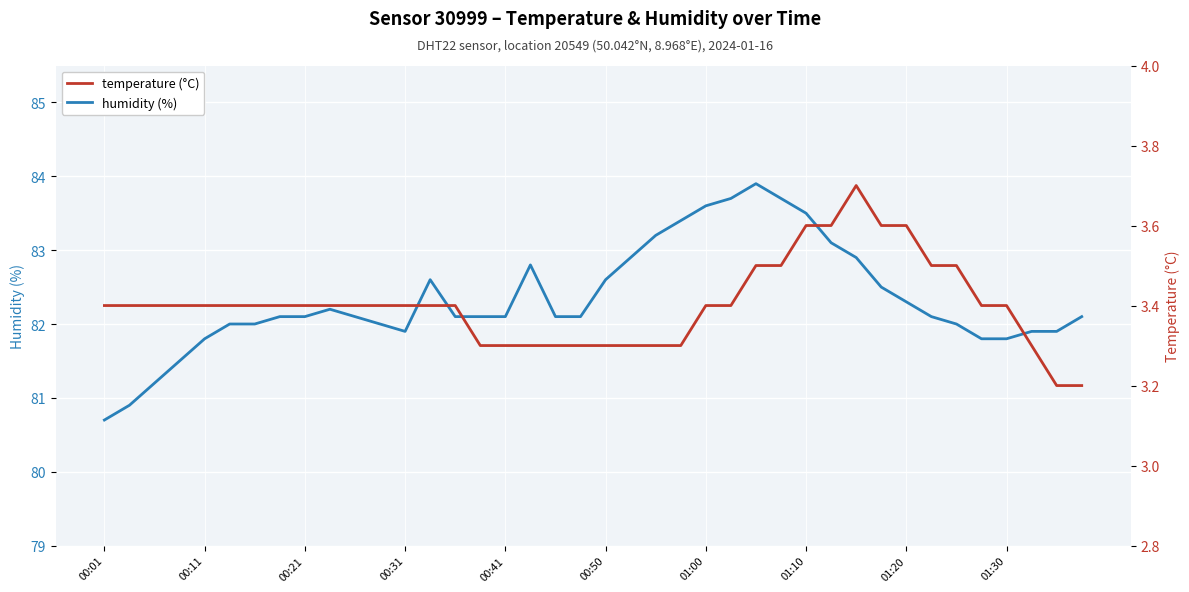

Rank the series at 00:11 from lowest to highest value.

temperature, humidity